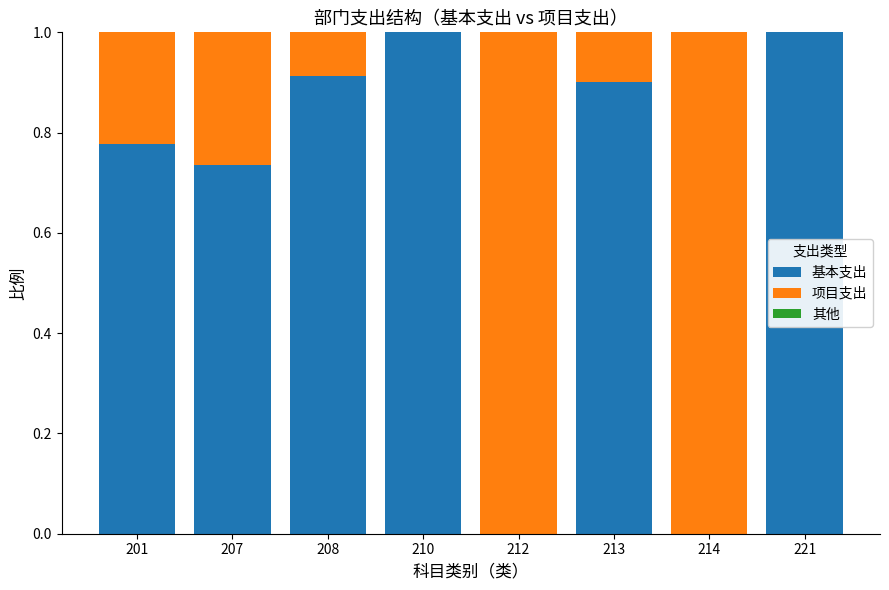

What is the highest value of the 基本支出 series?

1.0